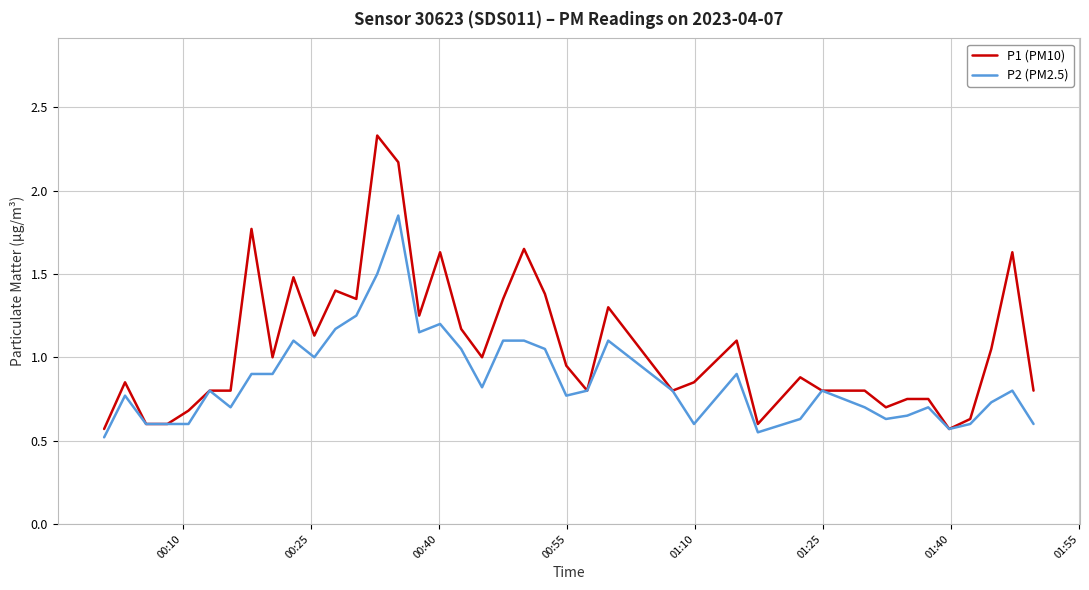

Which series has the widest spread of values?

P1 (PM10)